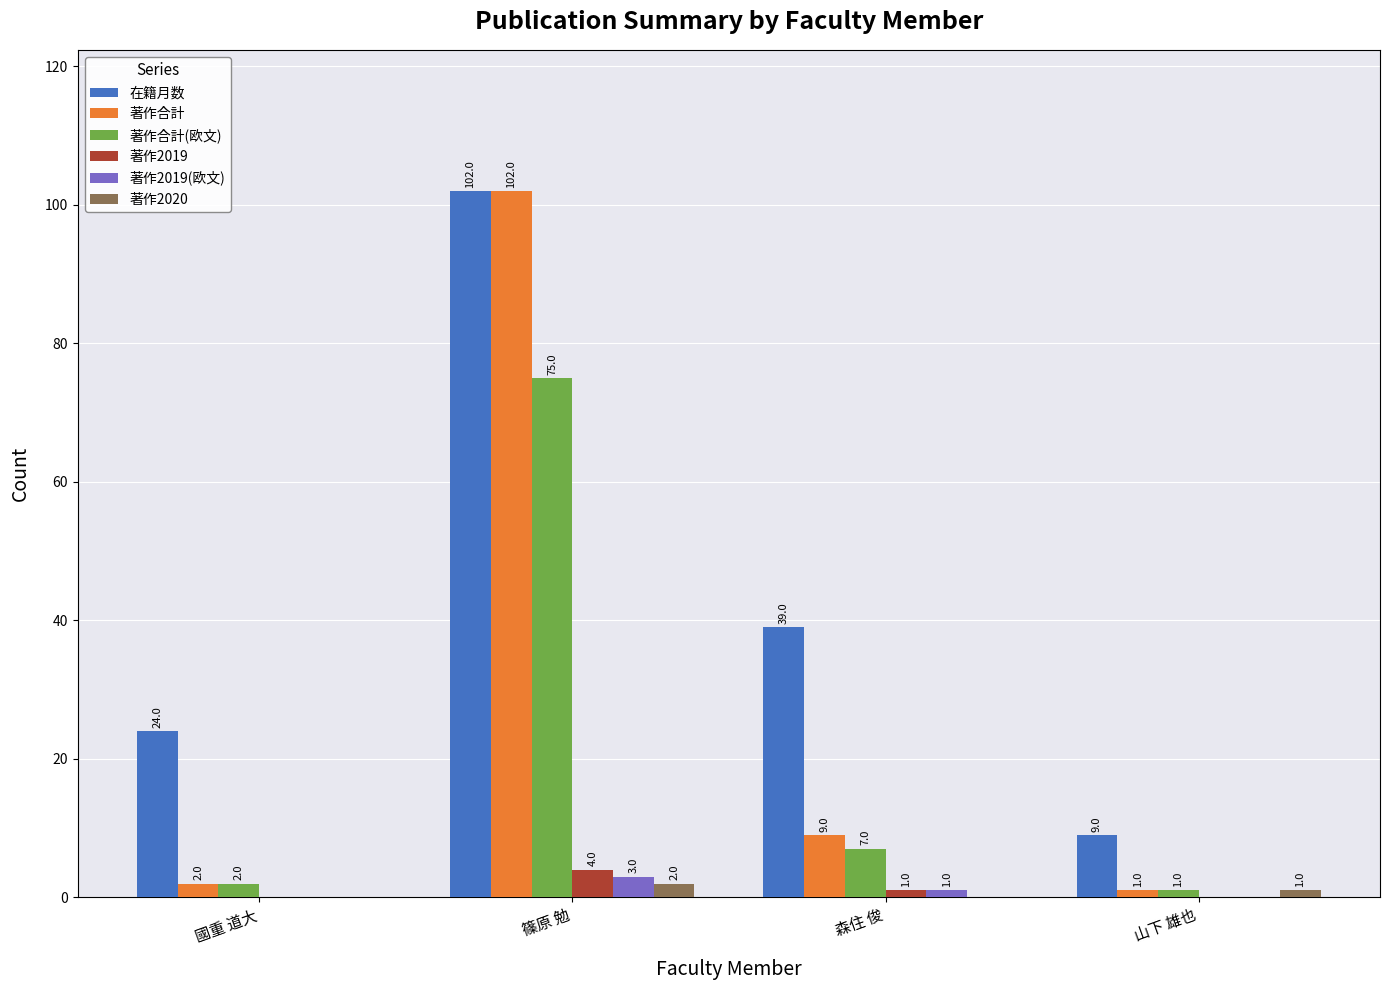

Which series has the largest total across all categories?

在籍月数